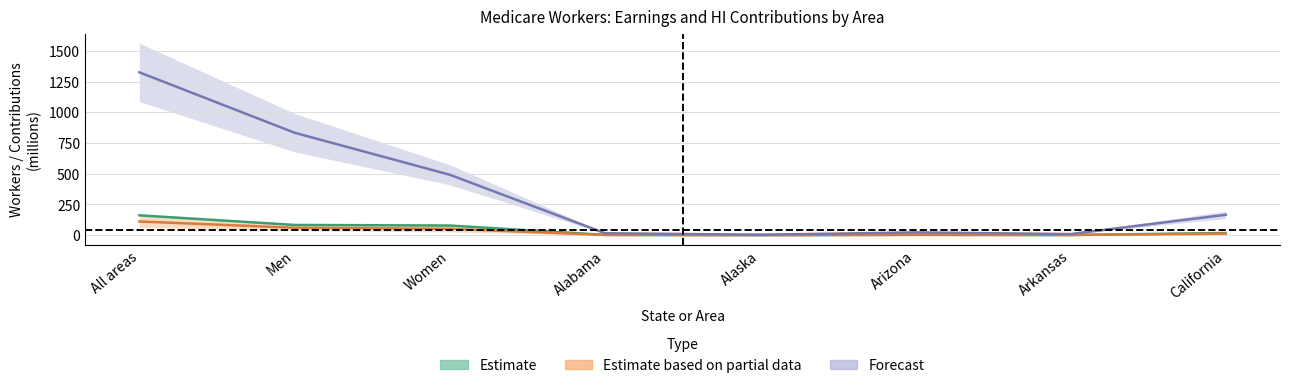

What position from the left is Women?

3